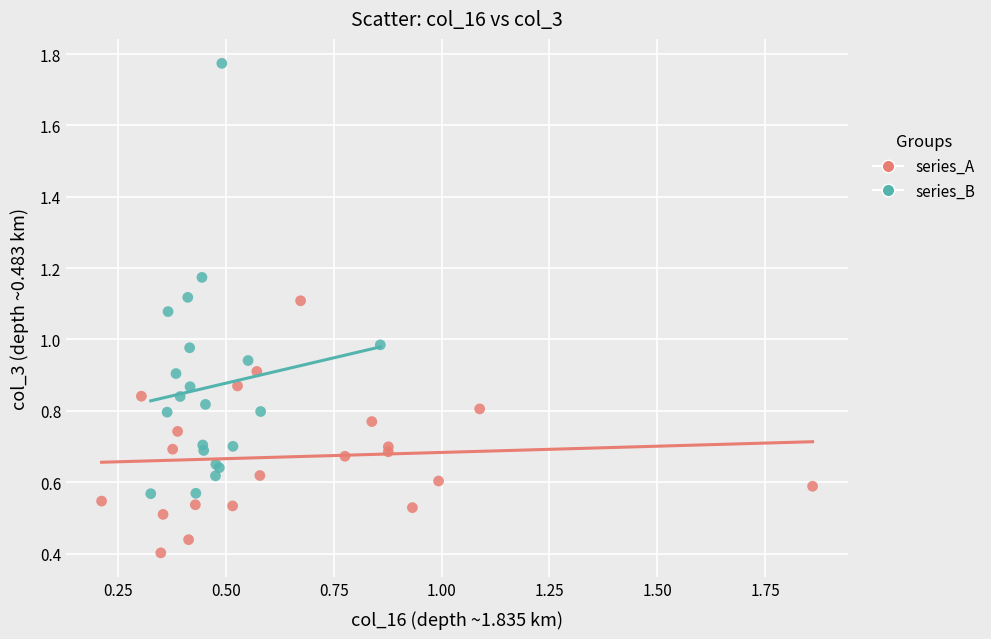

Which series contains the lowest Y value?

series_A